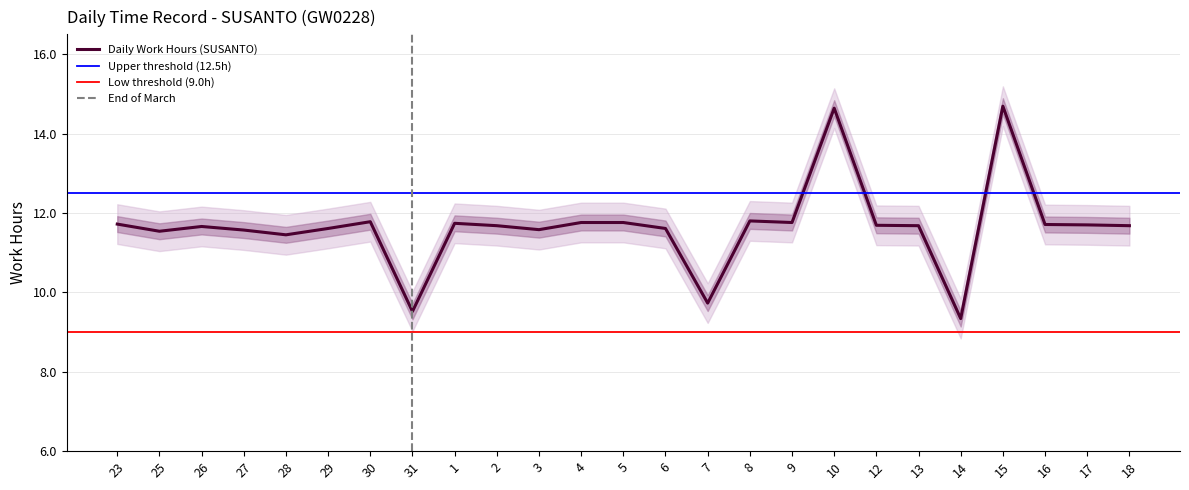

What position from the right is 29?

20